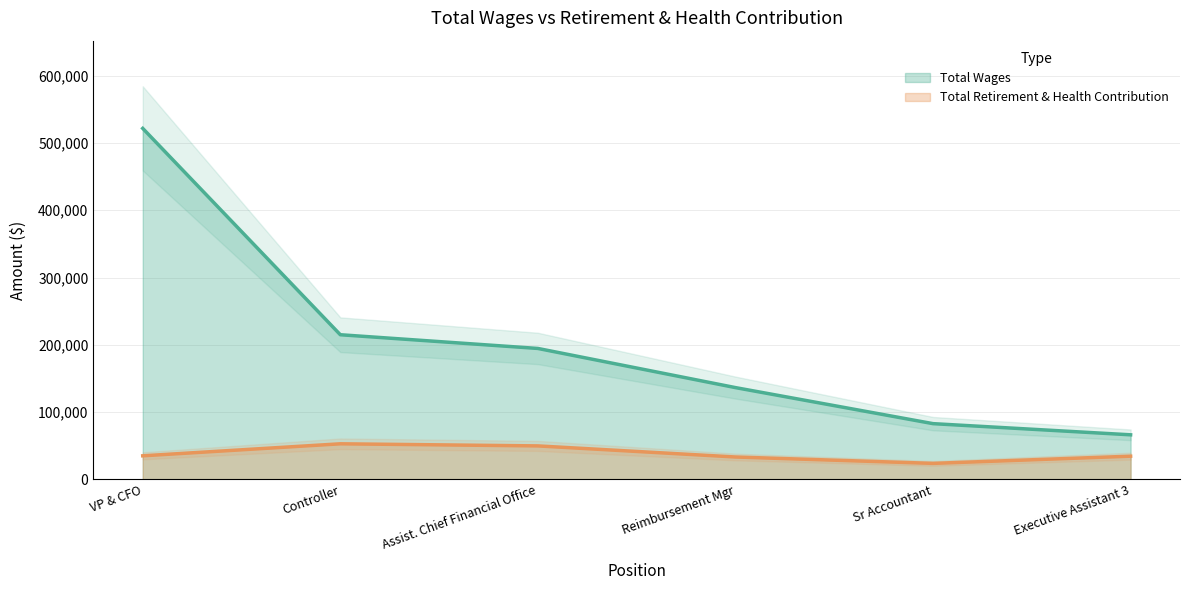

What is the sum of all Total Wages values?

1216290